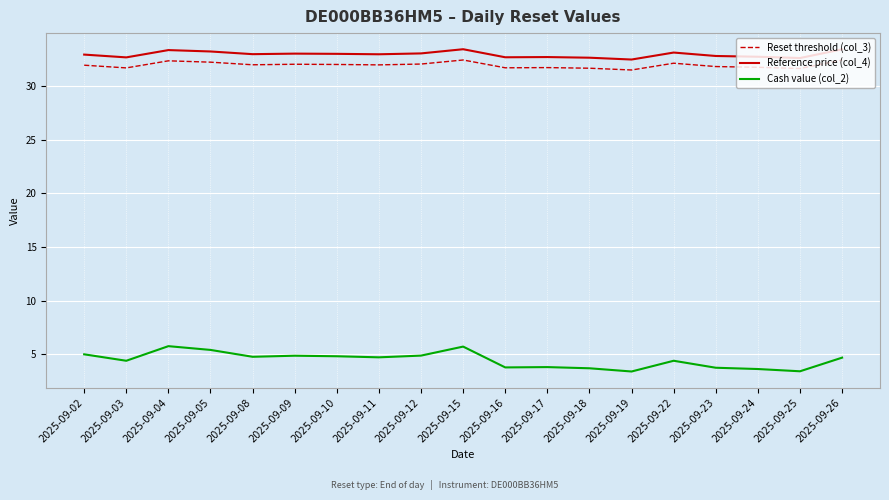

How many lines are shown in the chart?

3